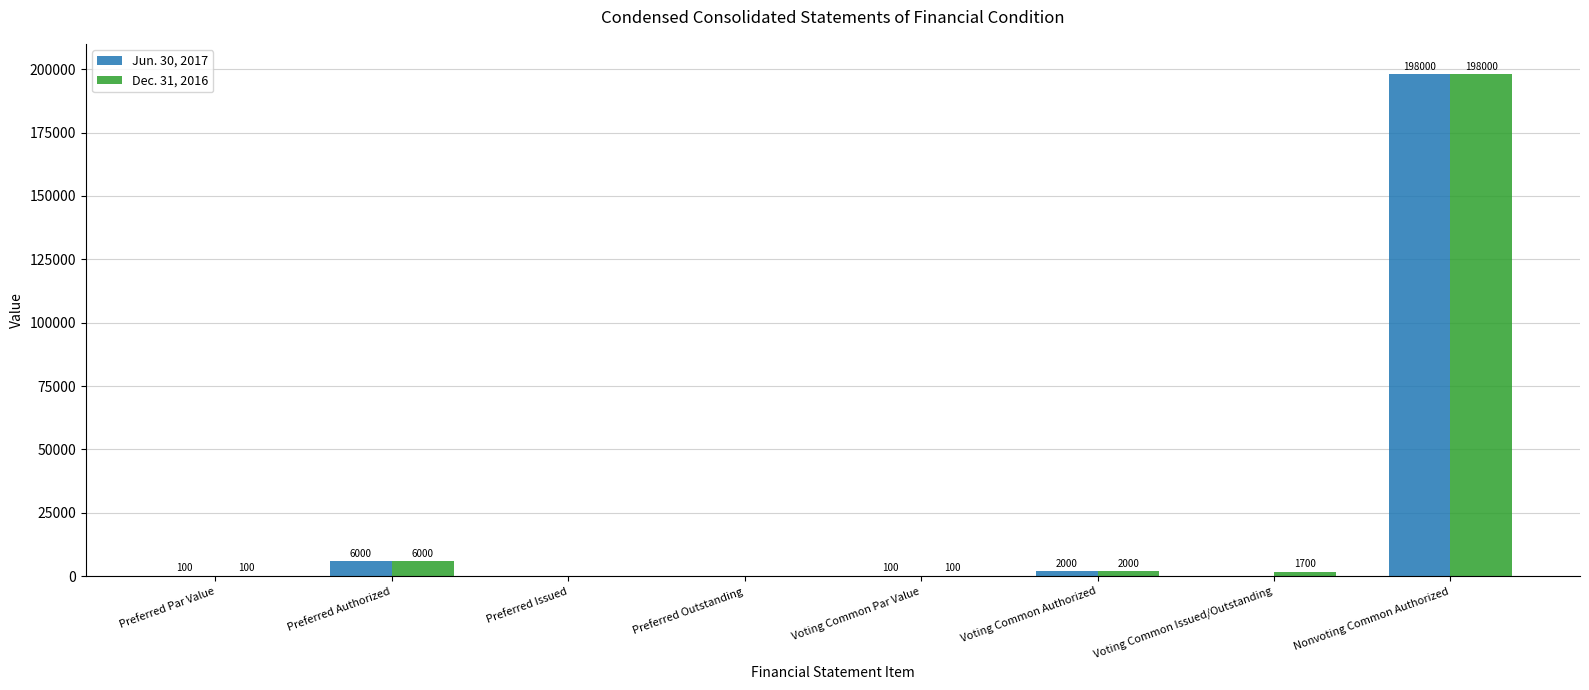

What is the sum of all Jun. 30, 2017 values?

206200